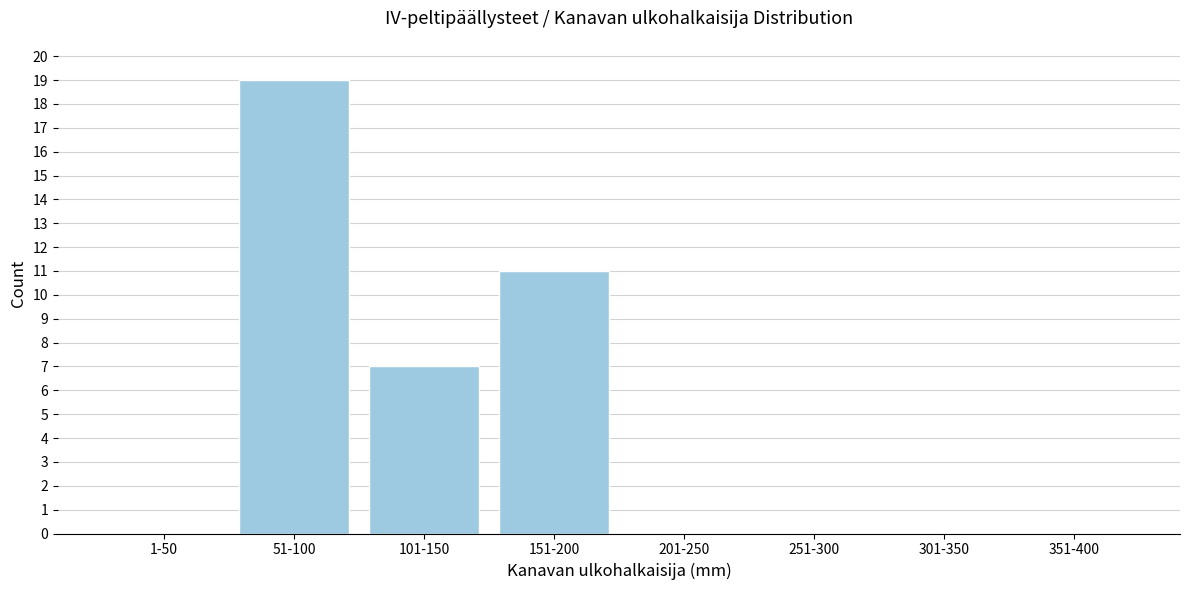

Reading left to right, transcribe all the data shown in this chart.

1-50=0	51-100=19	101-150=7	151-200=11	201-250=0	251-300=0	301-350=0	351-400=0